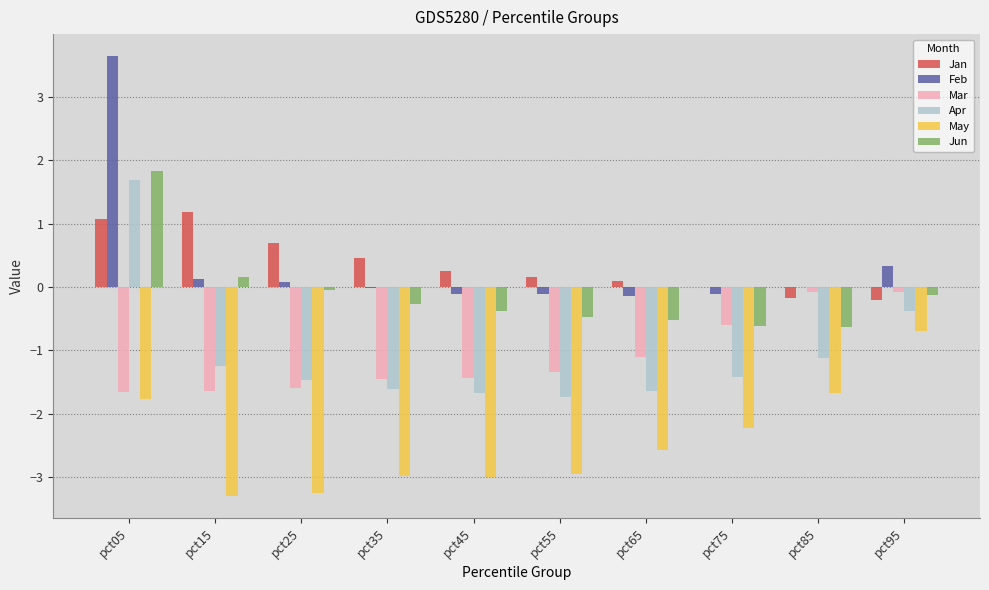

Which category has the highest value across all series?

pct05